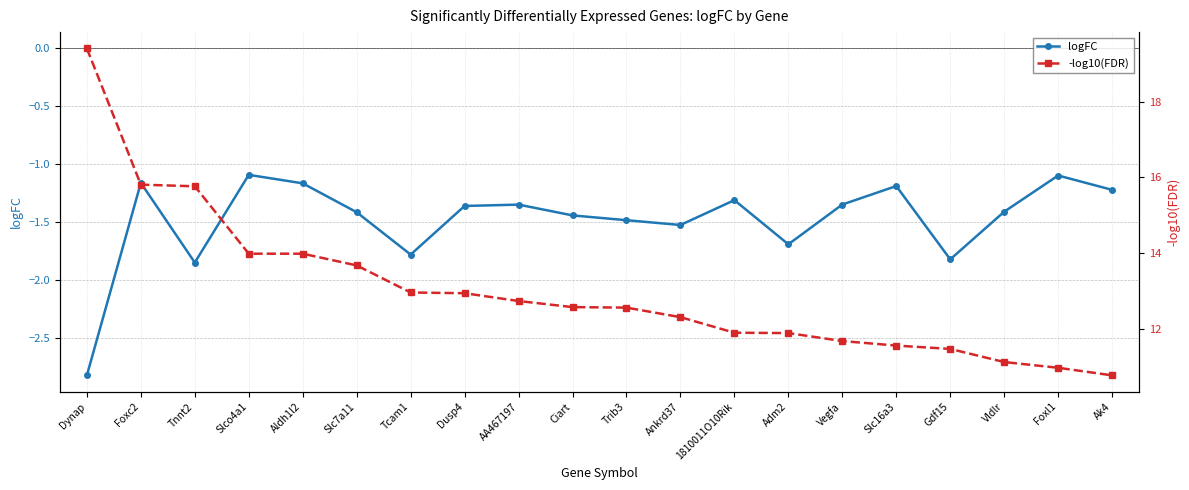

The value of logFC at 1810011O10Rik is -1.3. True or false?

True